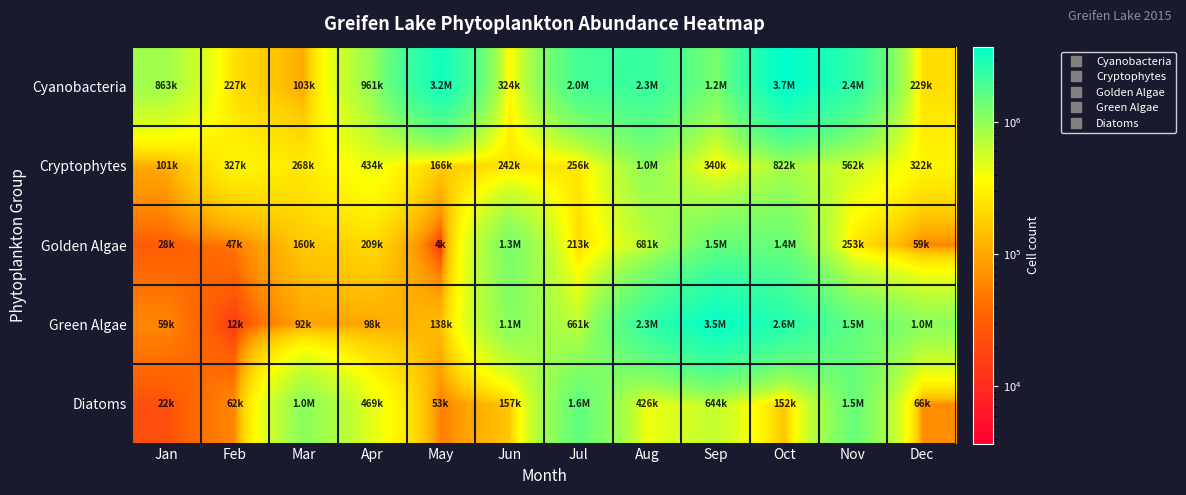

At Apr, list the series in order from largest to smallest.

Cyanobacteria, Diatoms, Cryptophytes, Golden Algae, Green Algae